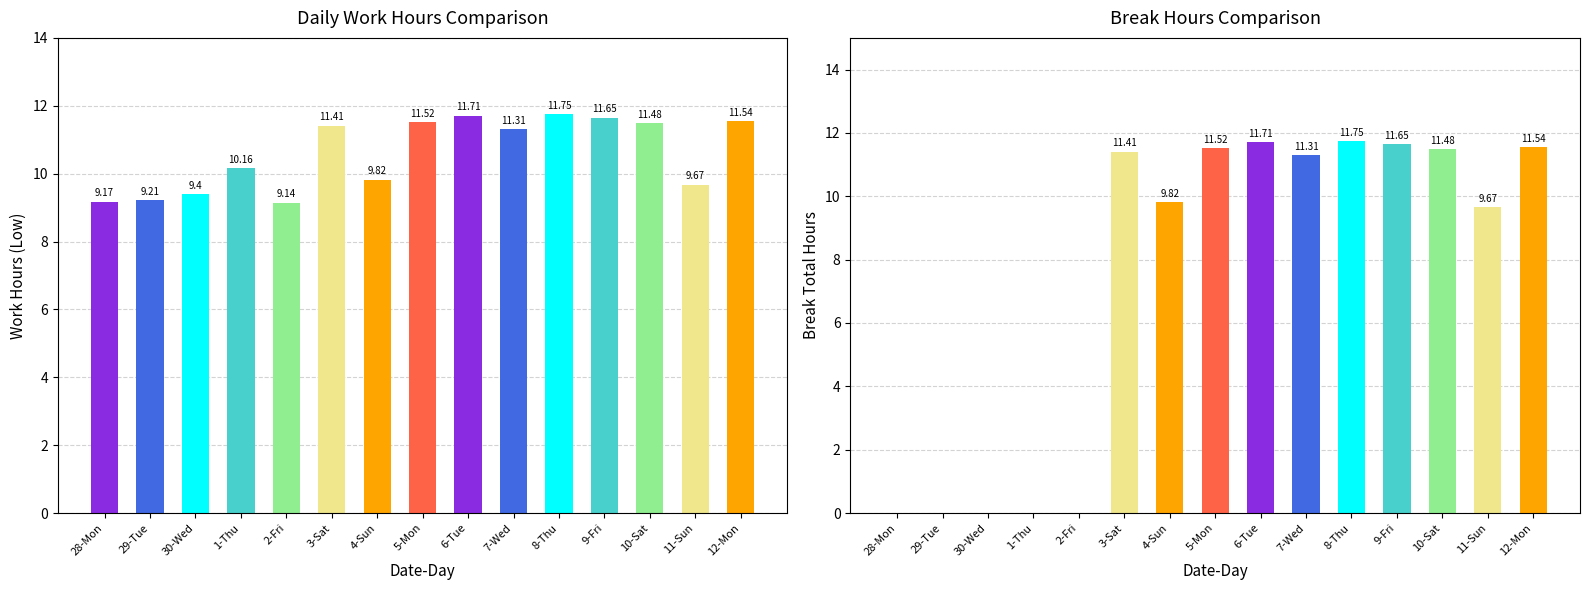

Reading left to right, transcribe all the data shown in this chart.

Low (Work Hours): 28-Mon=9.2	29-Tue=9.2	30-Wed=9.4	1-Thu=10.2	2-Fri=9.1	3-Sat=11.4	4-Sun=9.8	5-Mon=11.5	6-Tue=11.7	7-Wed=11.3	8-Thu=11.8	9-Fri=11.7	10-Sat=11.5	11-Sun=9.7	12-Mon=11.5
Break Total: 28-Mon=0.0	29-Tue=0.0	30-Wed=0.0	1-Thu=0.0	2-Fri=0.0	3-Sat=11.4	4-Sun=9.8	5-Mon=11.5	6-Tue=11.7	7-Wed=11.3	8-Thu=11.8	9-Fri=11.7	10-Sat=11.5	11-Sun=9.7	12-Mon=11.5